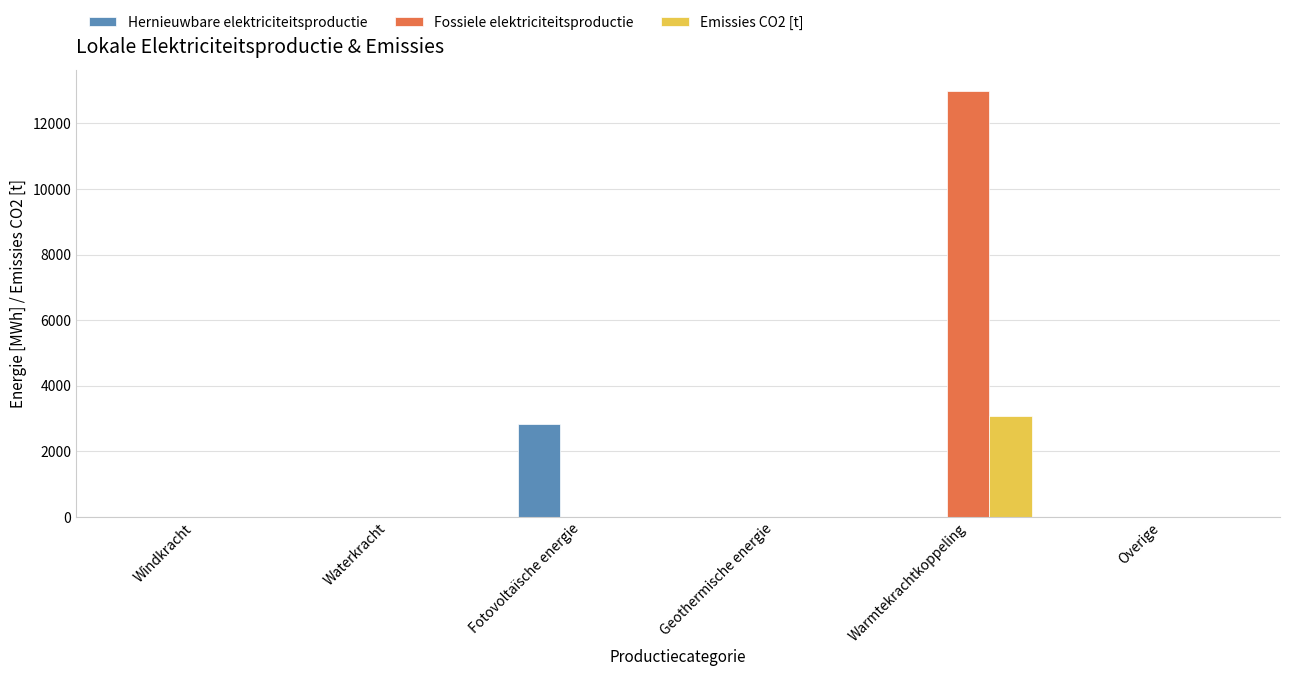

Reading right to left, extract all data points from this chart.

Hernieuwbare elektriciteitsproductie: Overige=0.0	Warmtekrachtkoppeling=0.0	Geothermische energie=0.0	Fotovoltaïsche energie=2828.0	Waterkracht=0.0	Windkracht=0.0
Fossiele elektriciteitsproductie: Overige=0.0	Warmtekrachtkoppeling=12982.5	Geothermische energie=0.0	Fotovoltaïsche energie=0.0	Waterkracht=0.0	Windkracht=0.0
Emissies CO2 [t]: Overige=0.0	Warmtekrachtkoppeling=3085.3	Geothermische energie=0.0	Fotovoltaïsche energie=0.0	Waterkracht=0.0	Windkracht=0.0